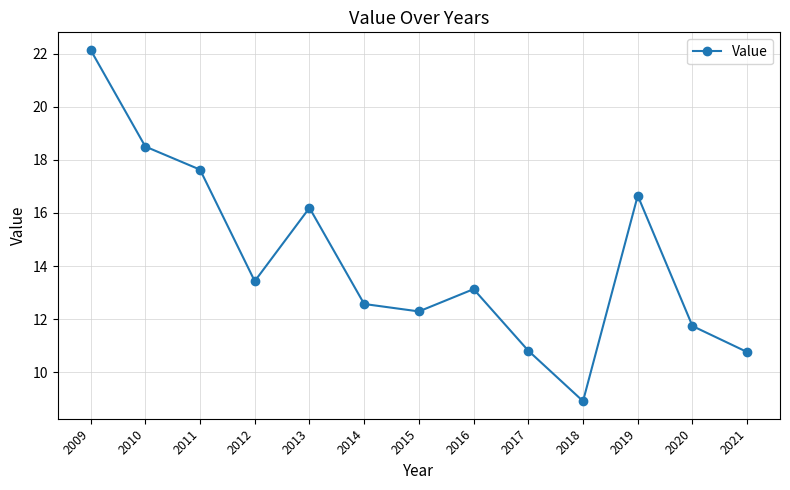

Where is the first local minimum?

2012